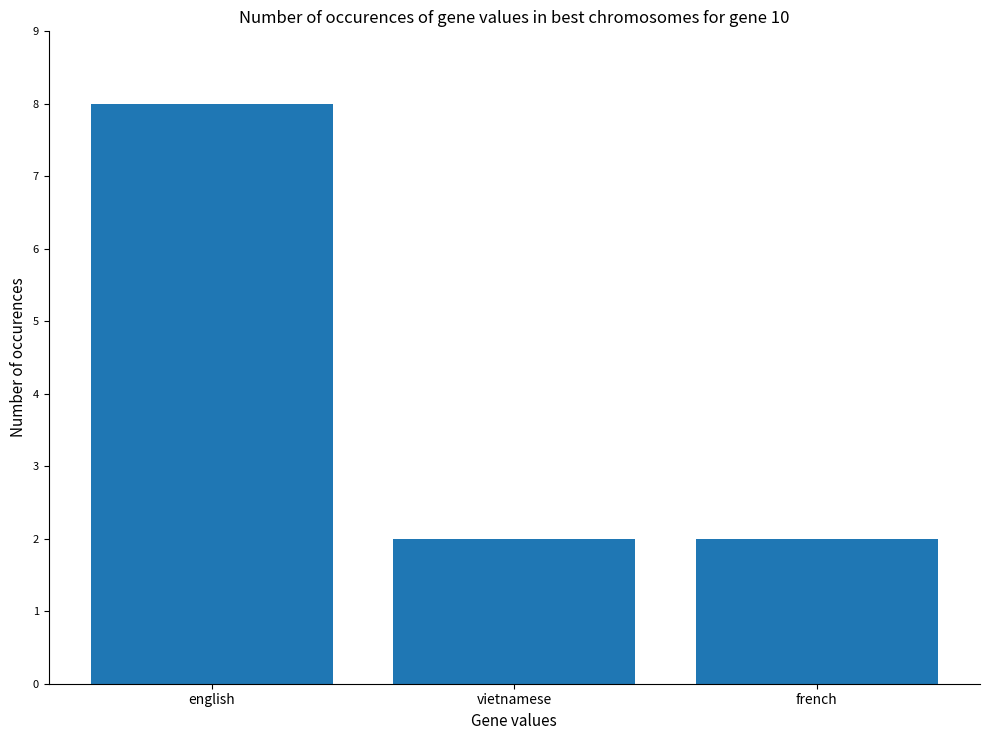

What position from the left is vietnamese?

2